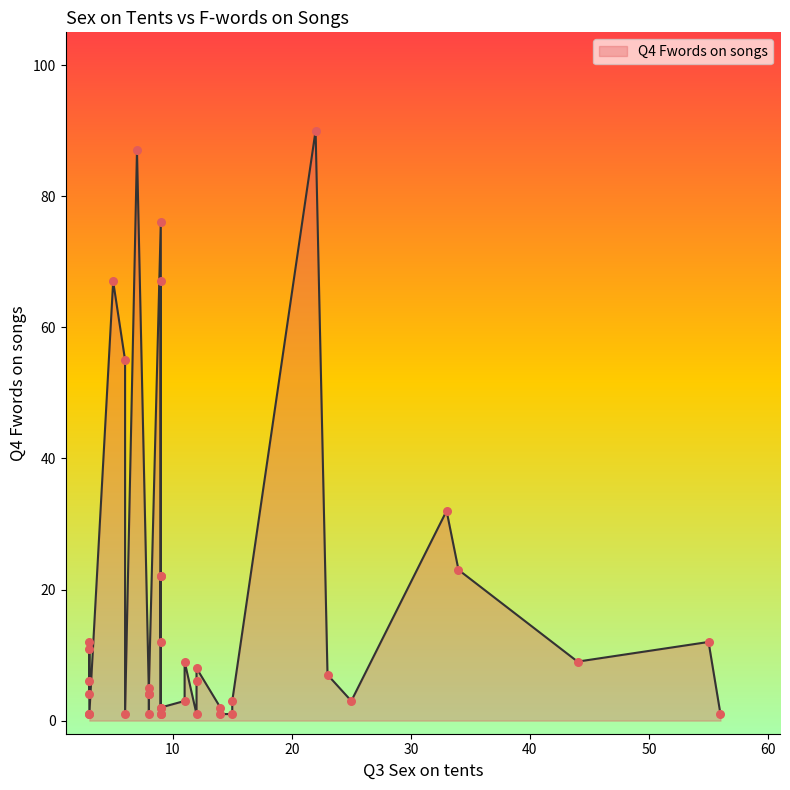

Approximately how many times larger is the value at 8 compared to 3?

1.0